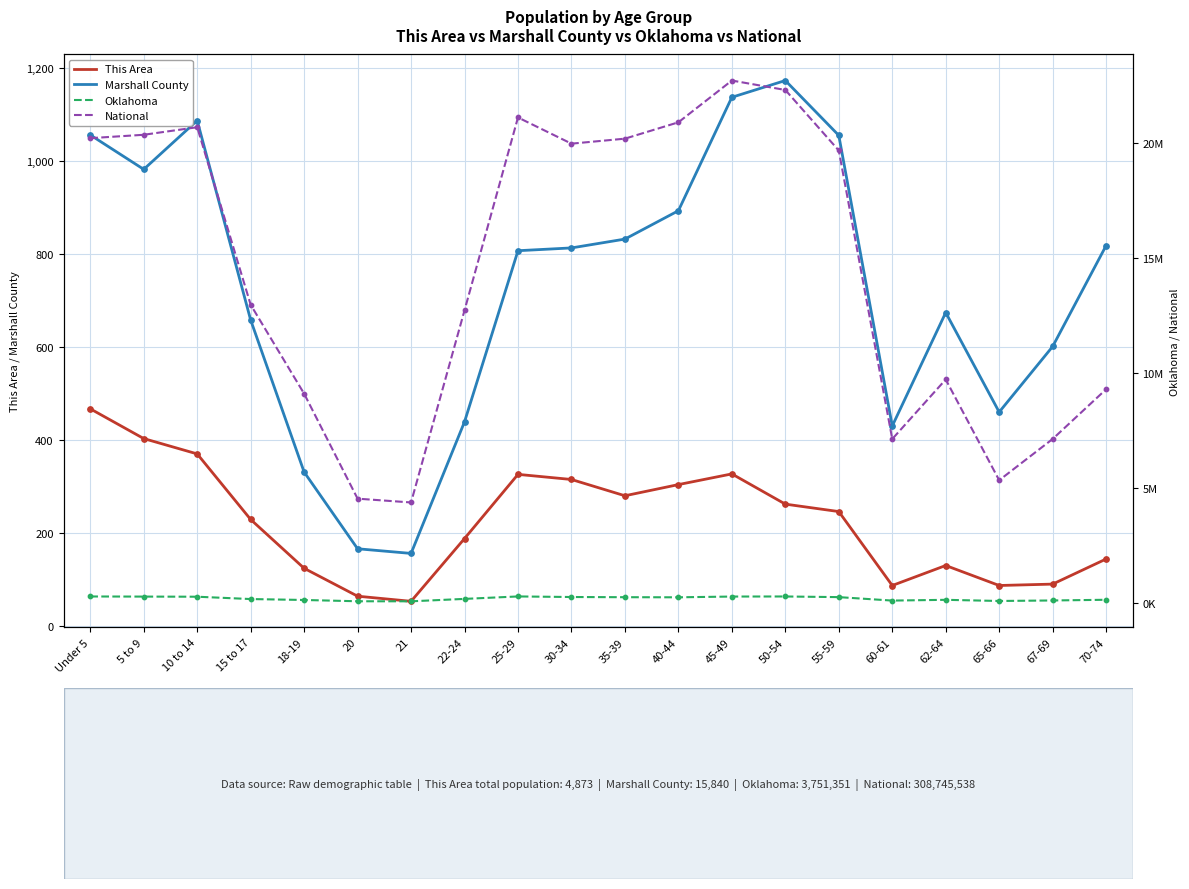

At how many categories does at least one series exceed 16618192?

10